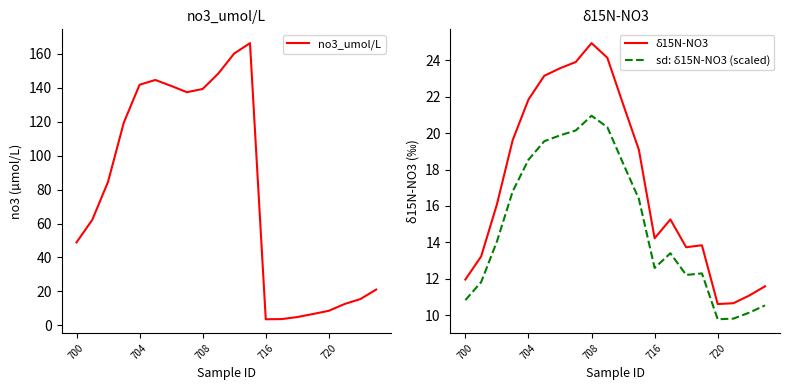

How many series are shown in this chart?

3